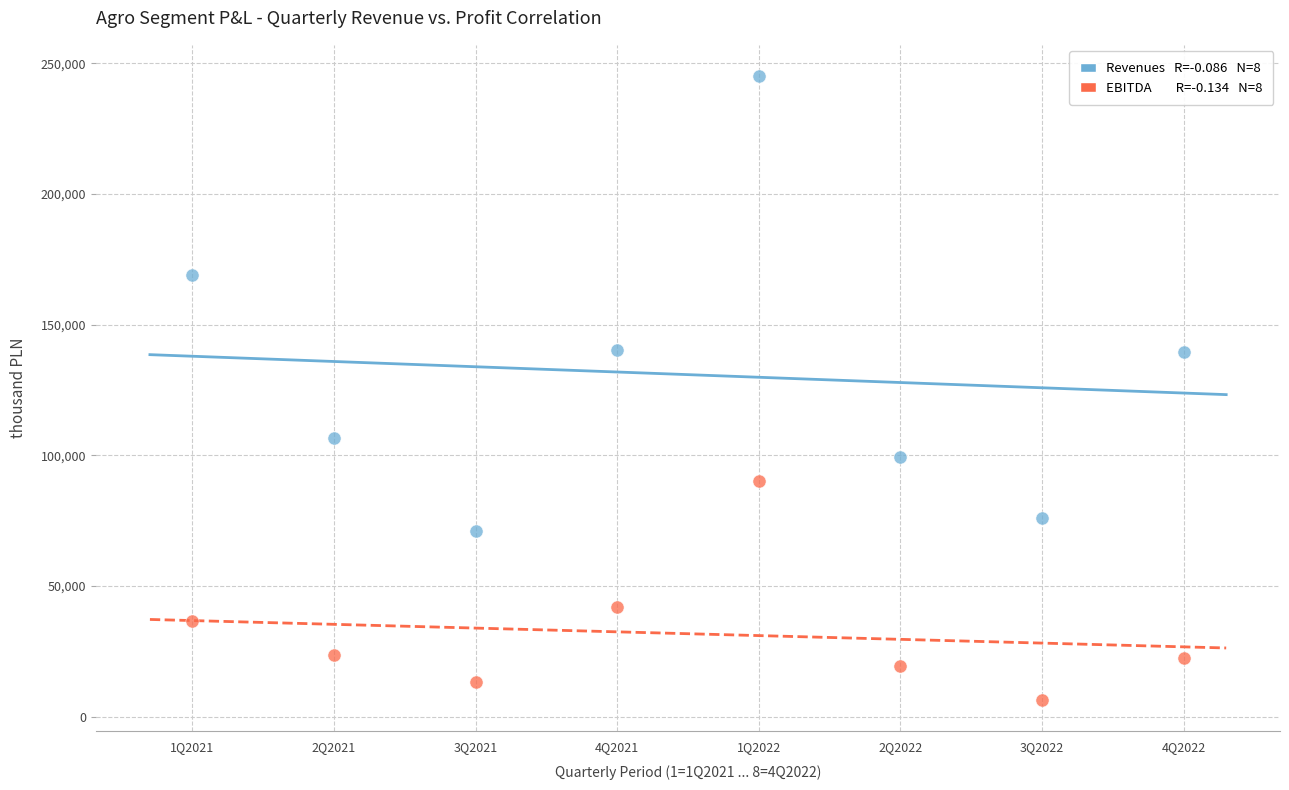

Across all data points, what is the range of X values (max minus min)?

7